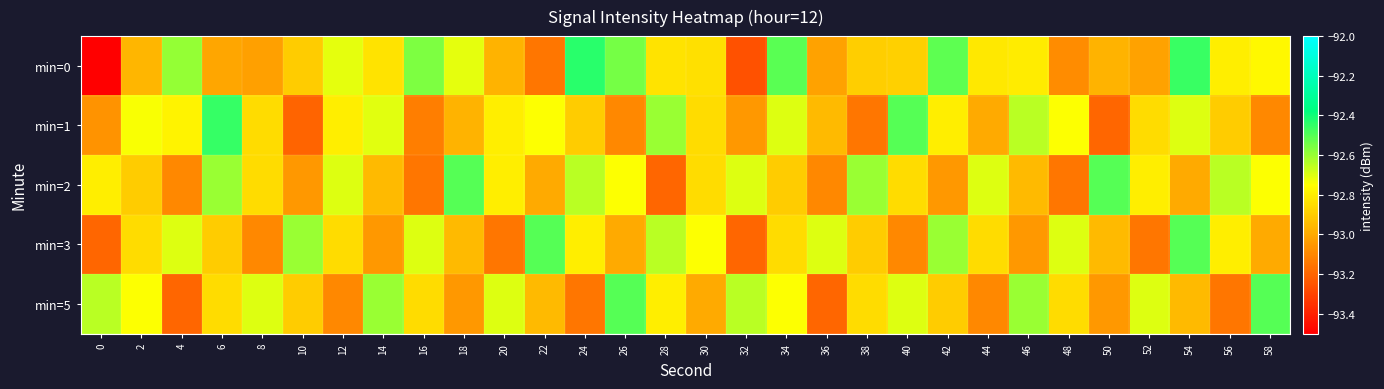

At which category is the sum across all series the highest?

54